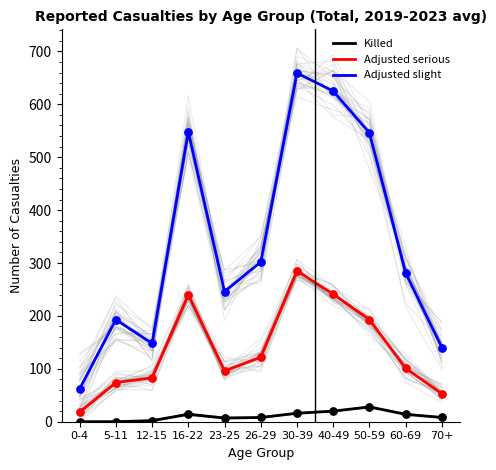

Is the value of Adjusted serious at 60-69 greater than the value of Adjusted slight at 60-69?

No